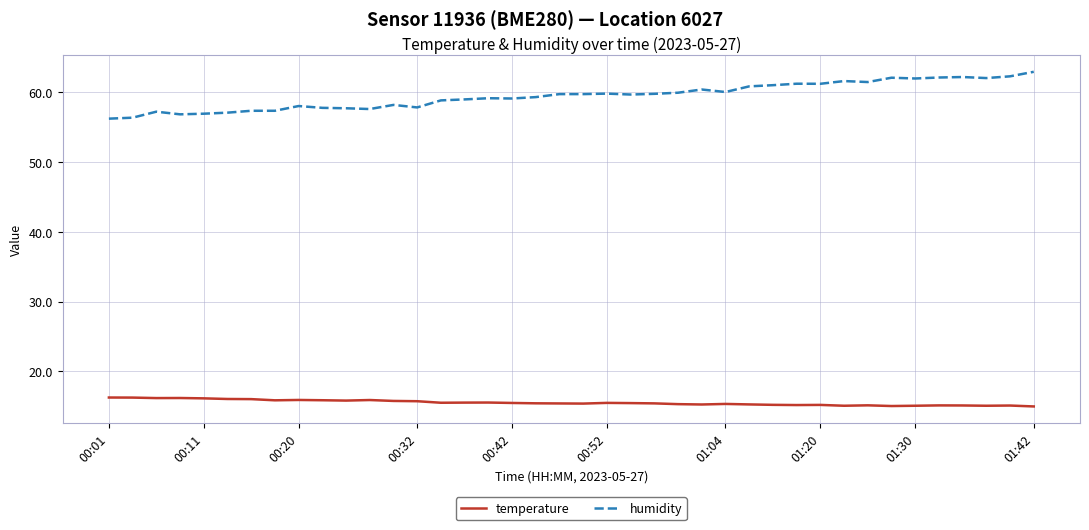

How many lines are shown in the chart?

2